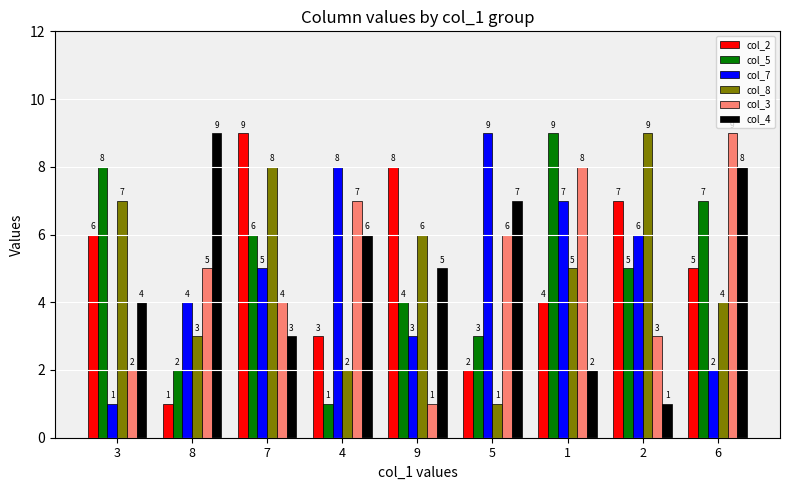

Which category has the highest value in the col_7 series?

5